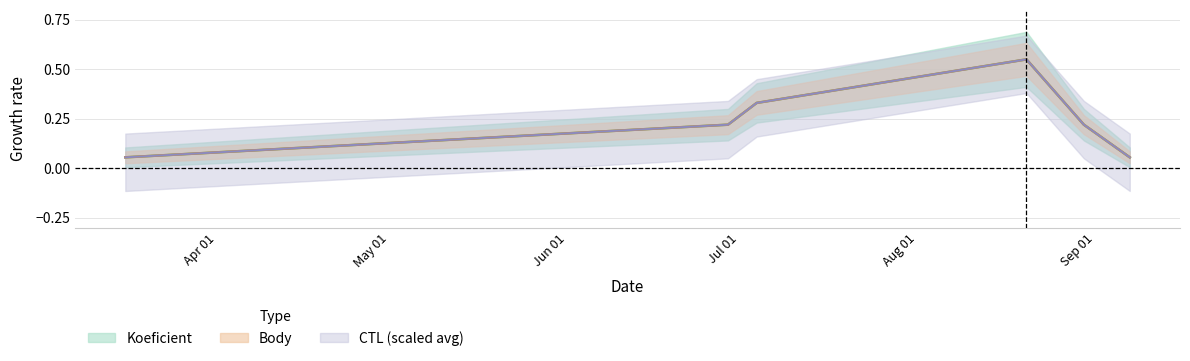

True or false: Body has a value of 0.1 at 2013-03-16.

False